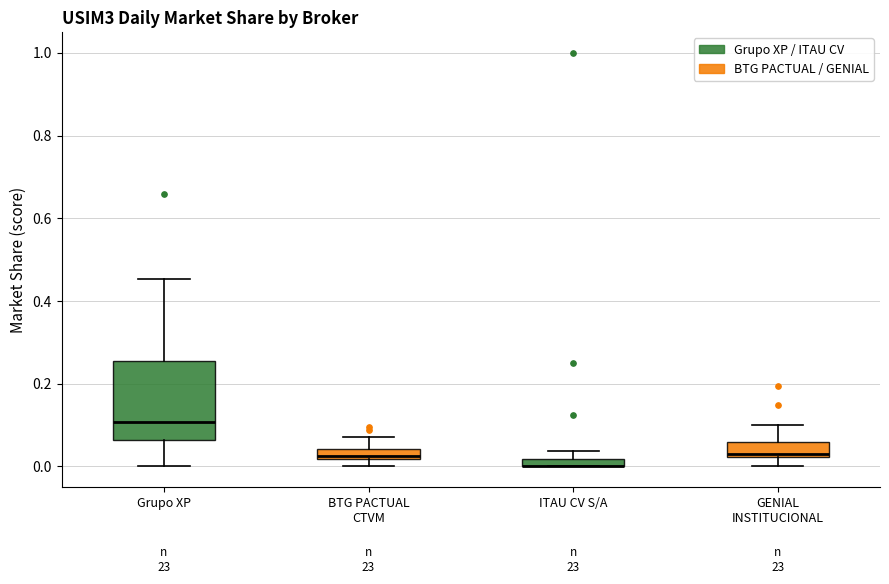

Which box is the tallest, from its lower edge to its upper edge?

Grupo XP